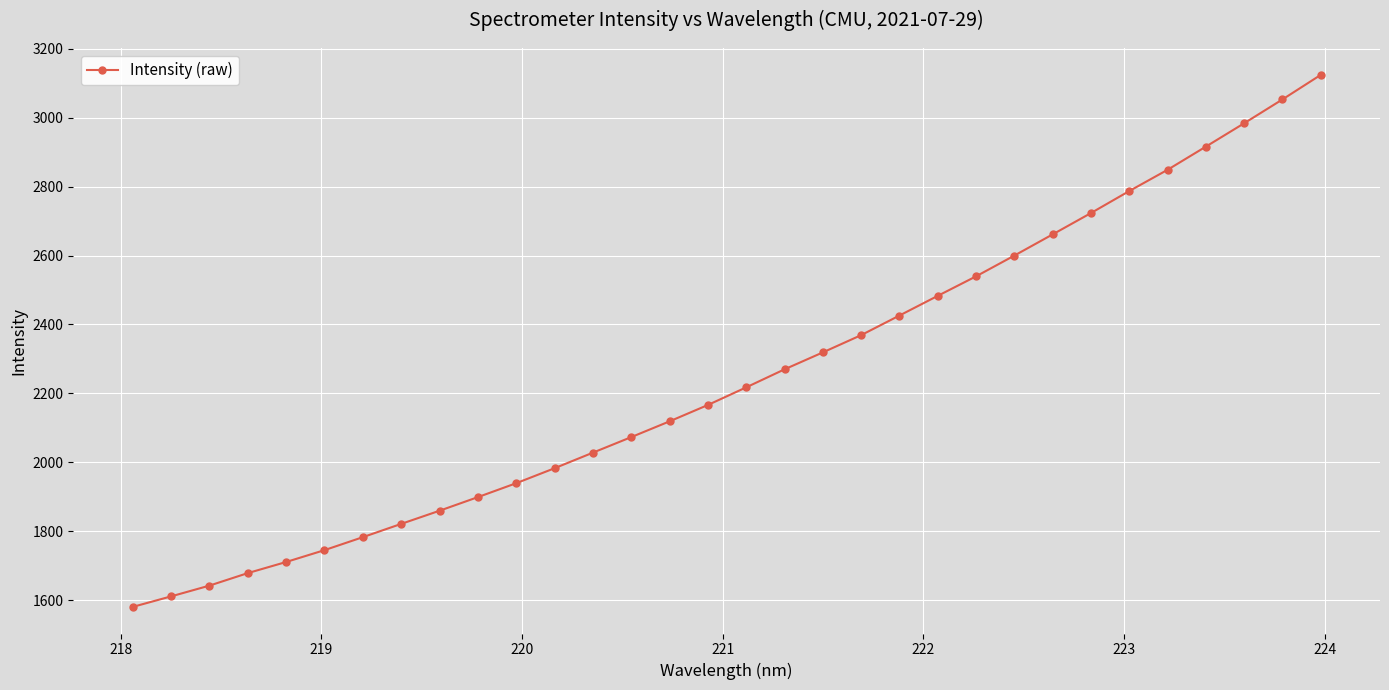

What is the greatest value displayed?

3123.8